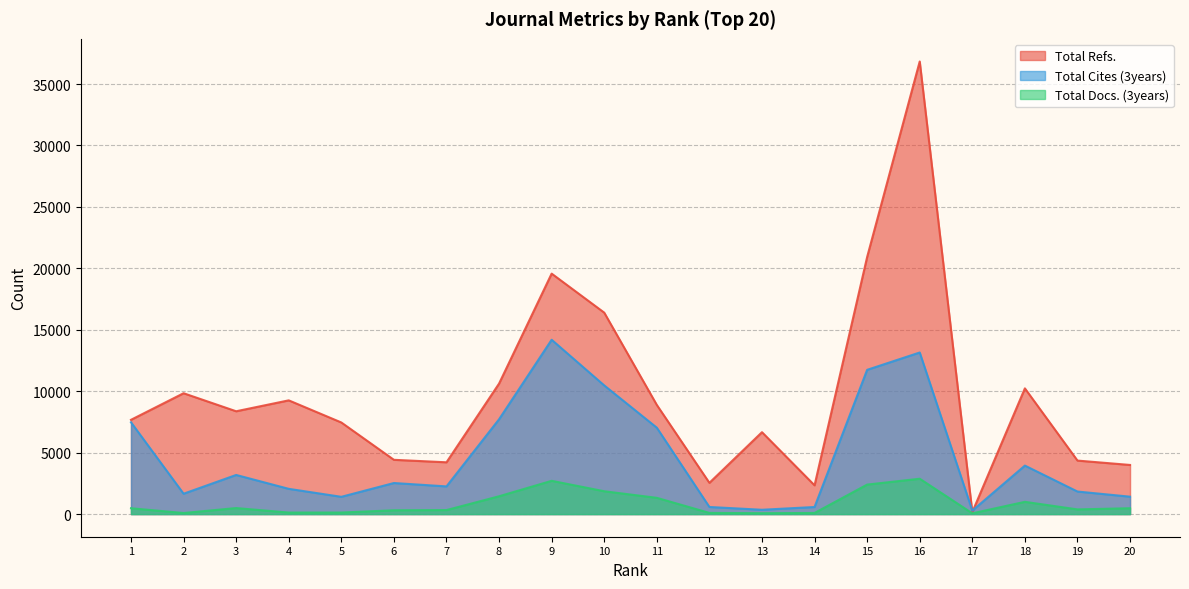

What is the minimum value shown in the chart?

63